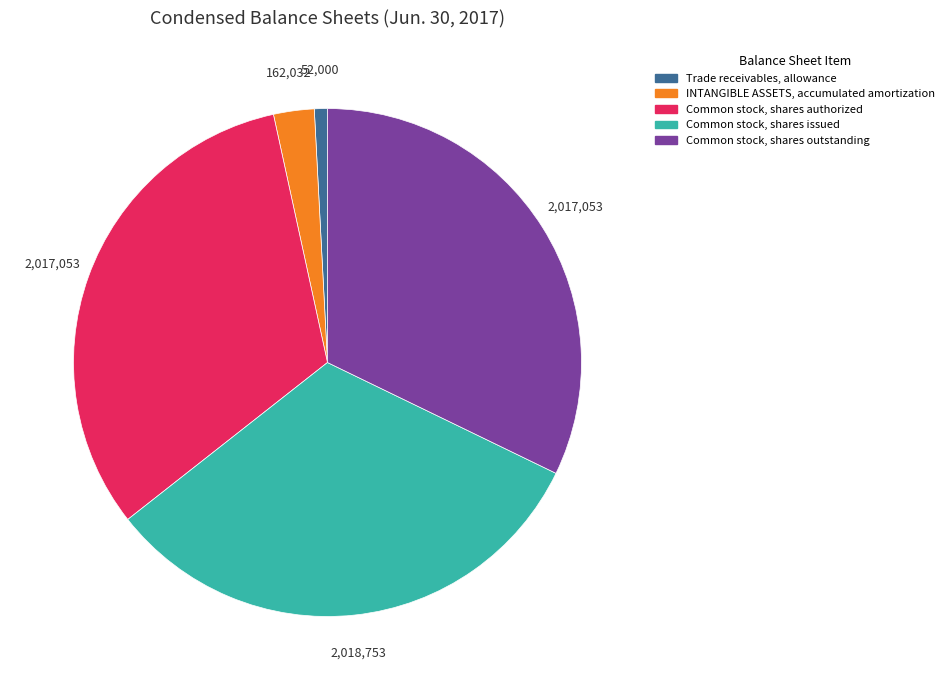

True or false: Common stock, shares authorized accounts for 32% of the total.

True